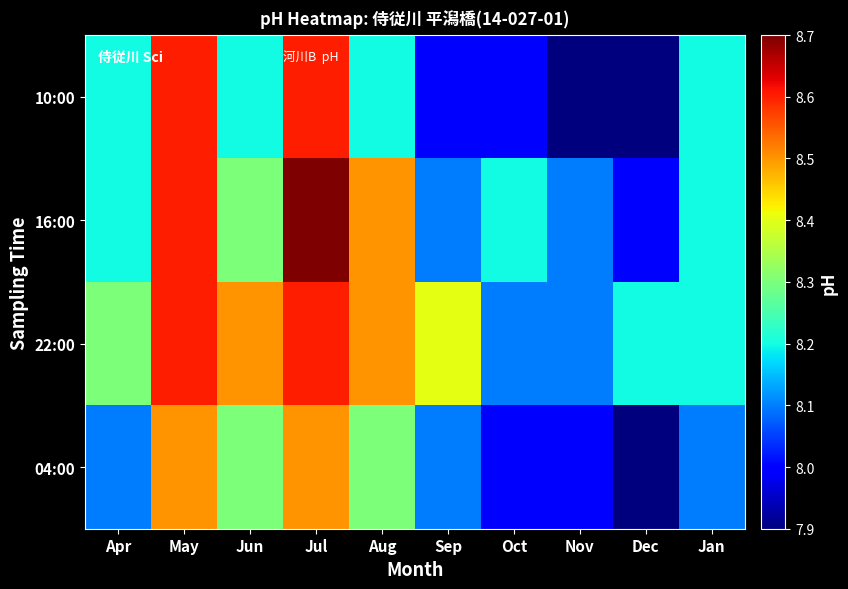

At how many categories does at least one series exceed 8?

10